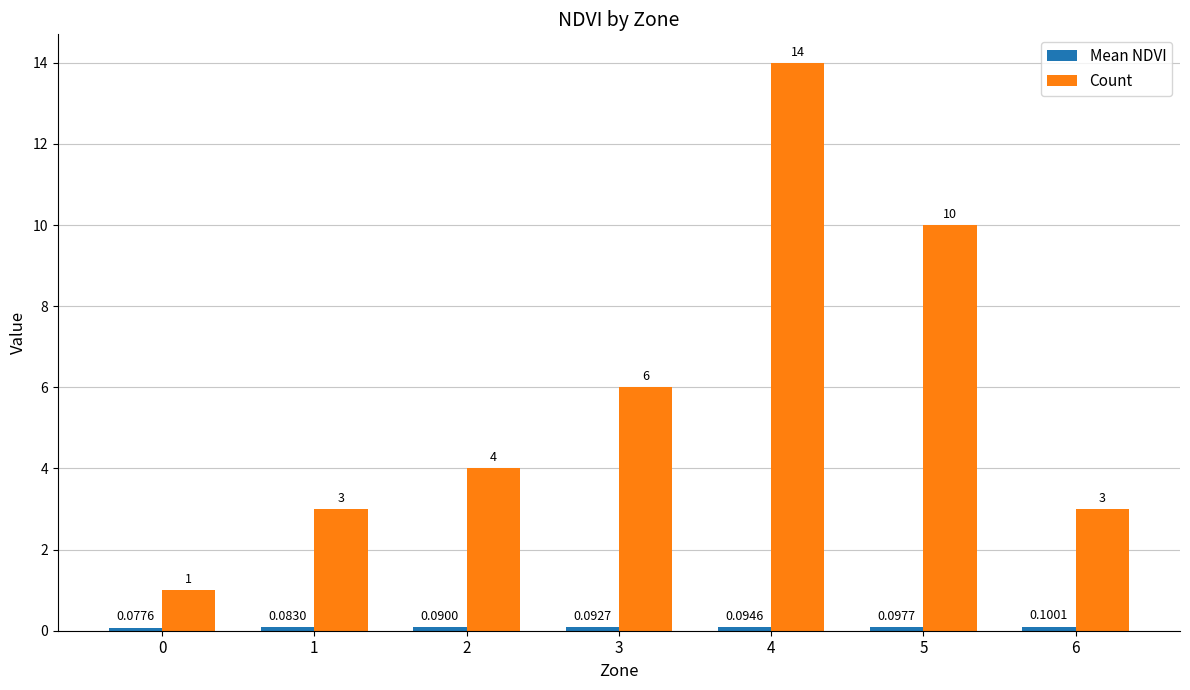

Is it true that Count equals 14.0 at 4?

True